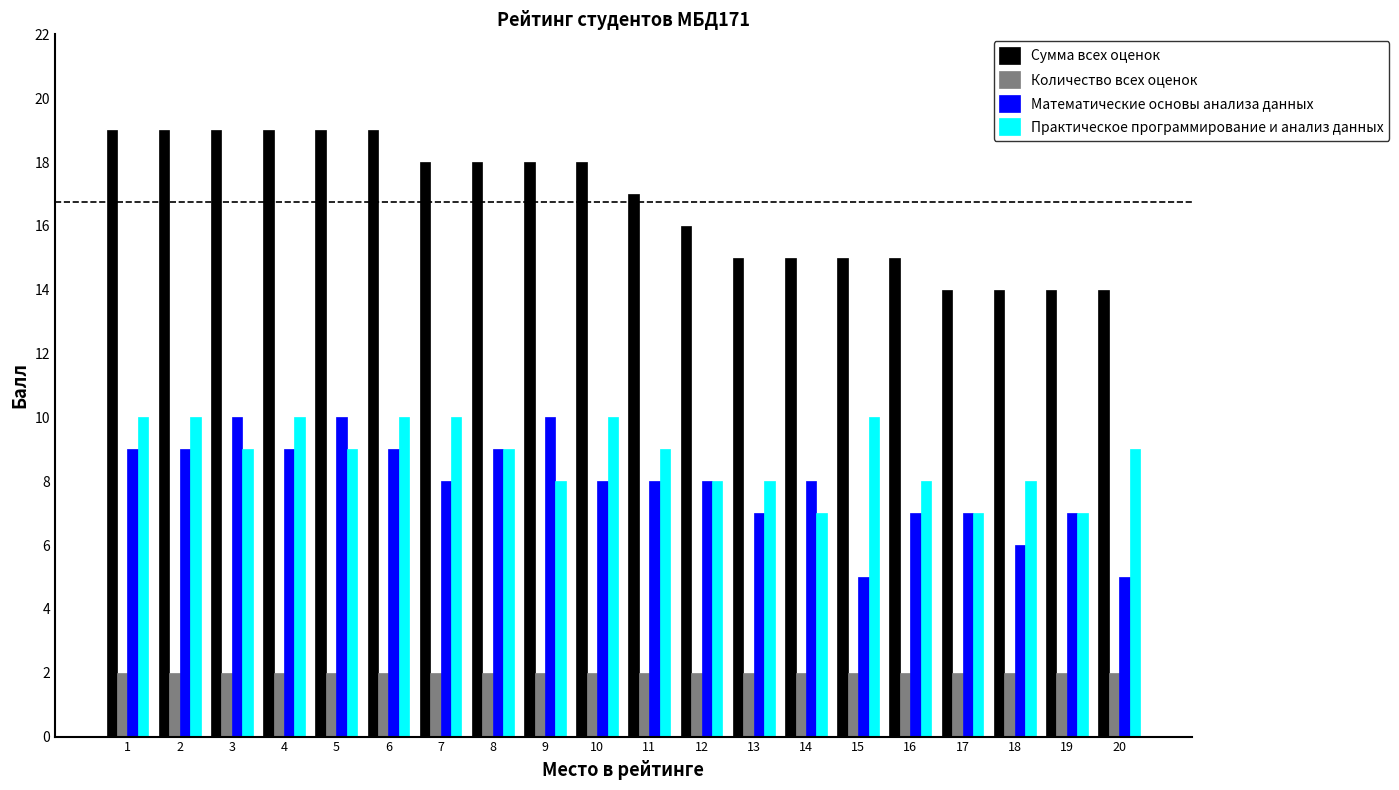

Rank the series at 18 from lowest to highest value.

Количество всех оценок, Математические основы анализа данных, Практическое программирование и анализ данных, Сумма всех оценок